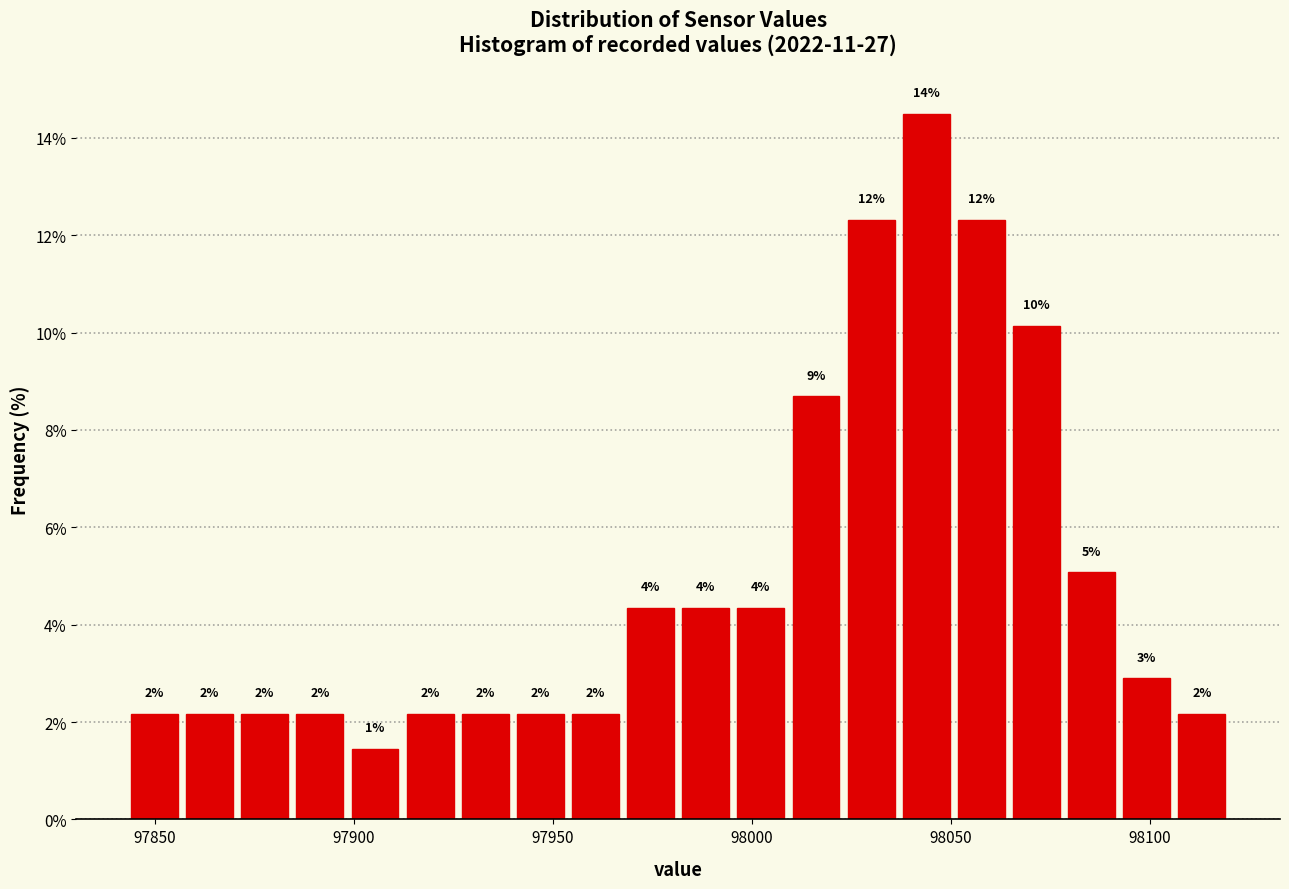

Around what value on the x-axis is the tallest bar? Give the approximate position of its centre, as read against the axis.

98045